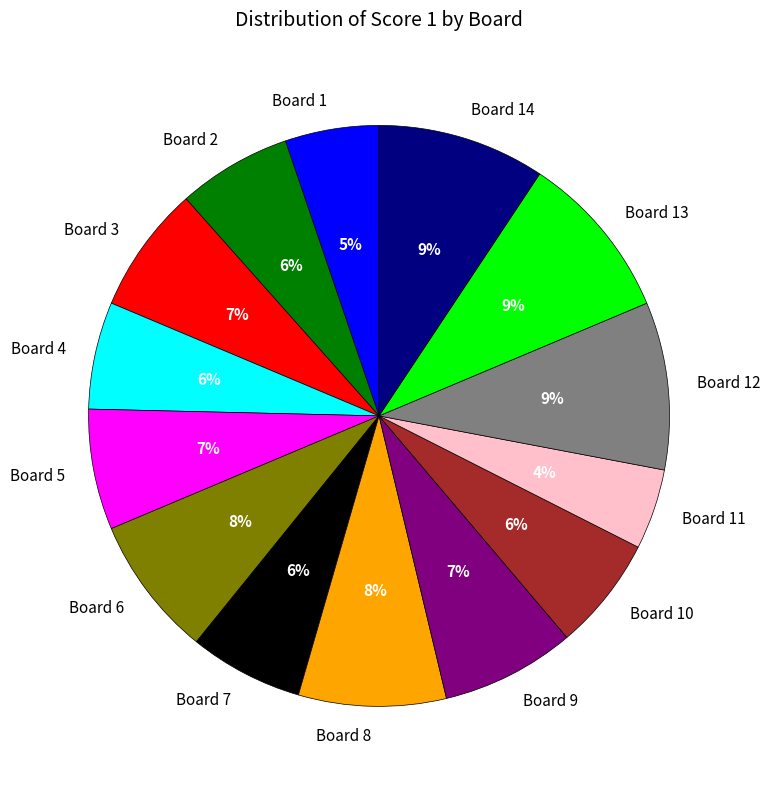

To the nearest percent, what is the difference between the Board 11 and Board 12 slice percentages?

5%